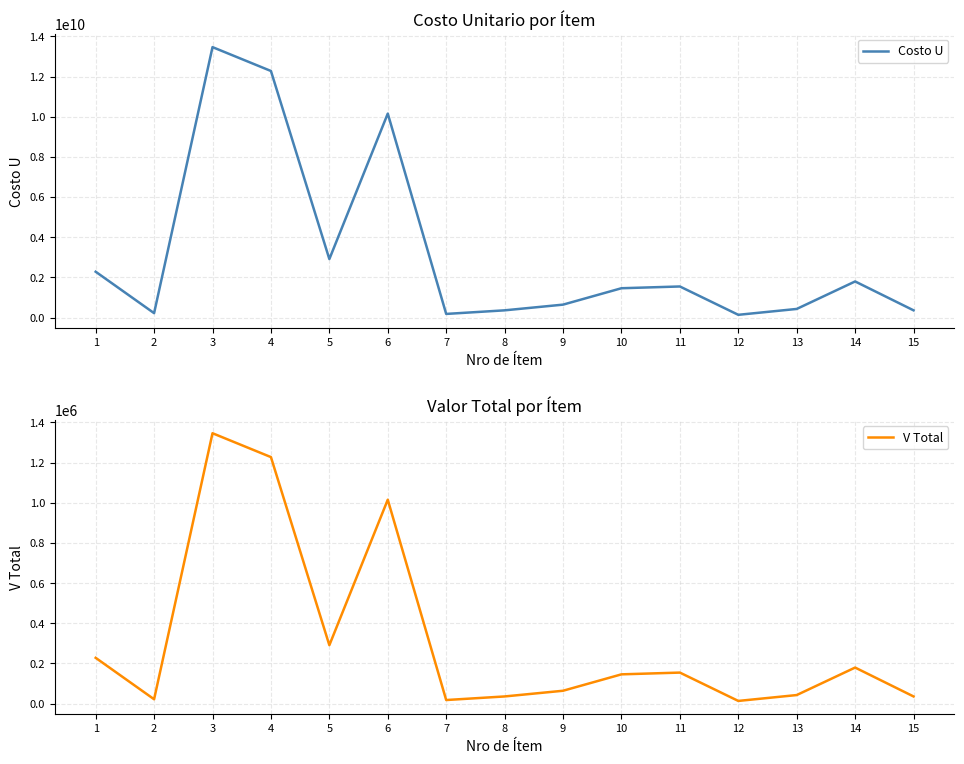

Does the chart display data point markers on the line(s)?

No